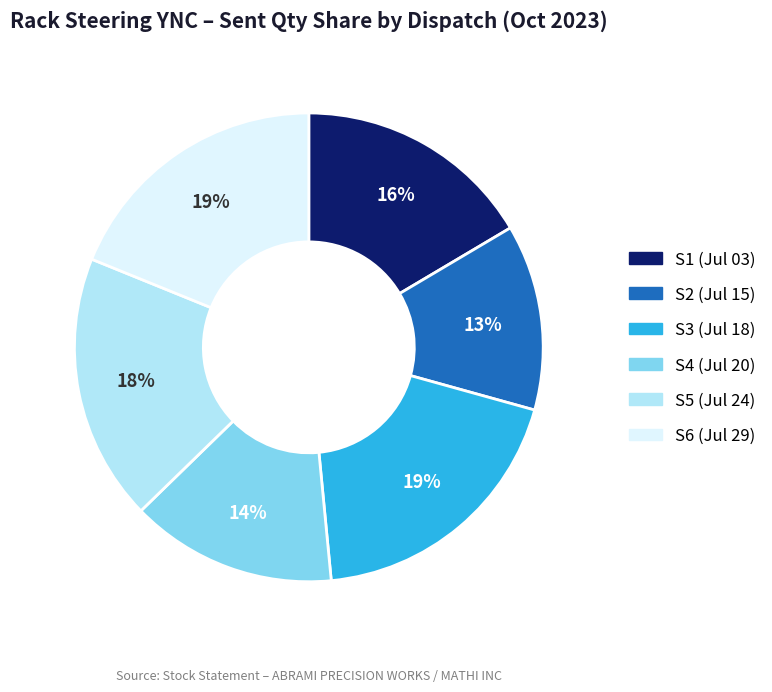

Count the number of slices in the pie.

6